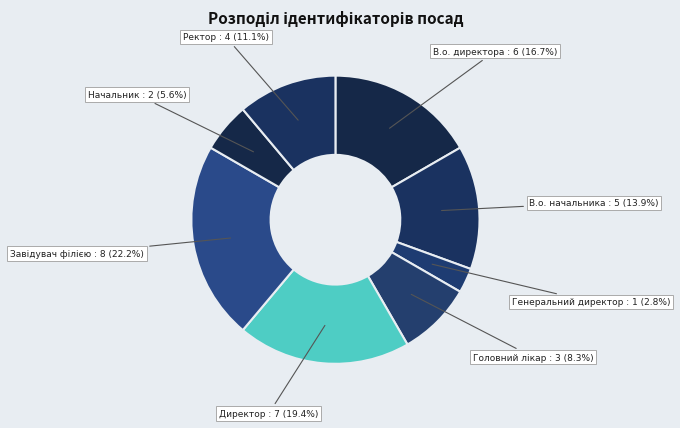

How many segments does this pie chart have?

8